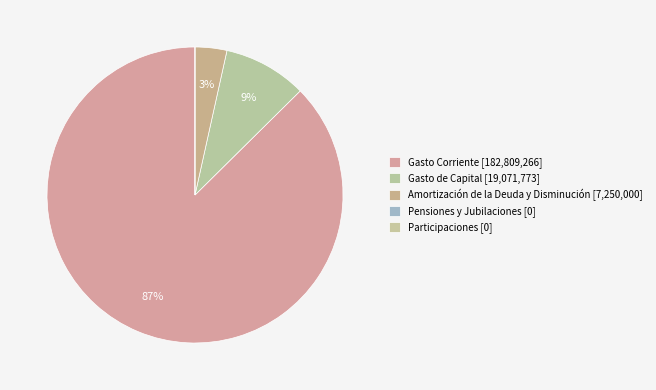

Count the number of slices in the pie.

5